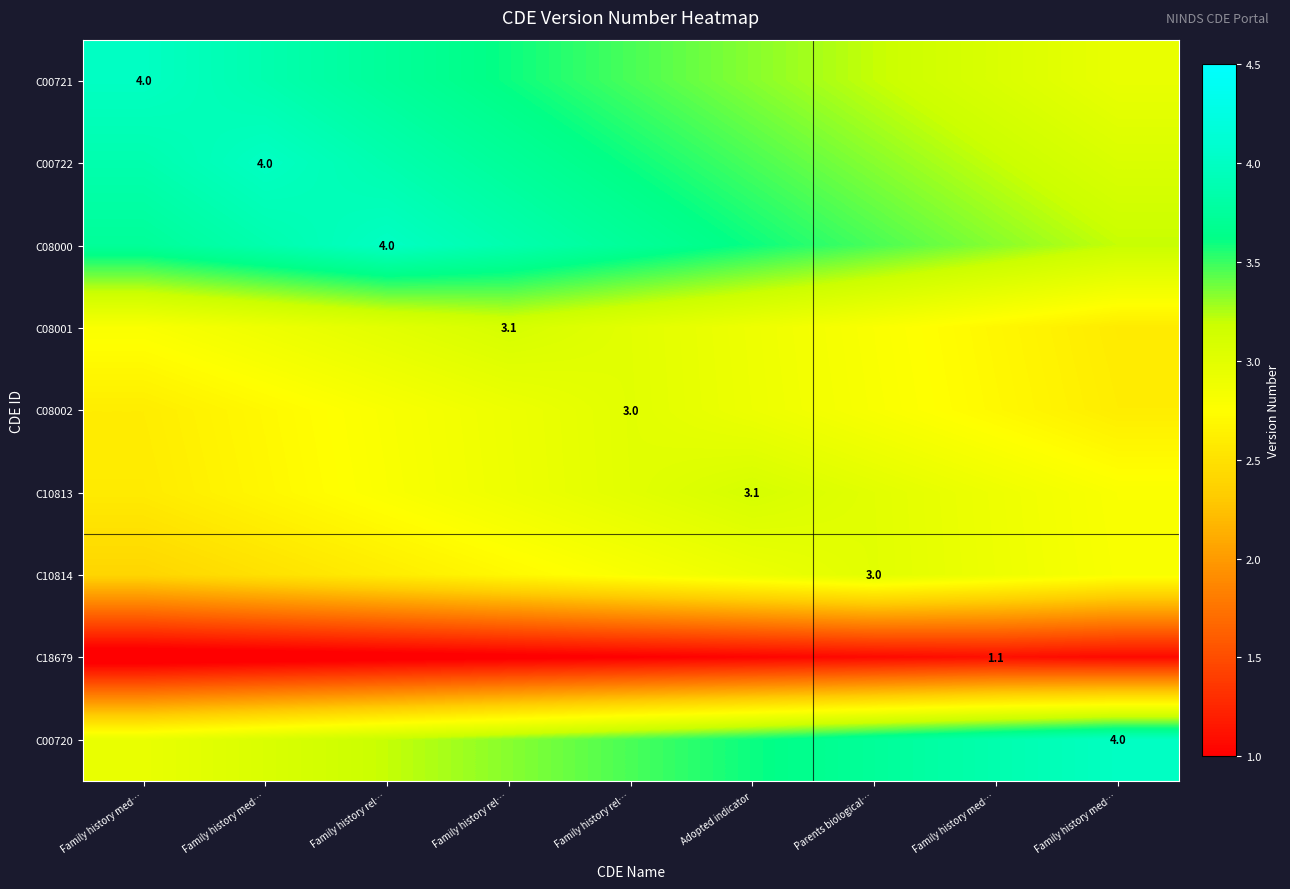

Which series has the largest total across all categories?

C08000